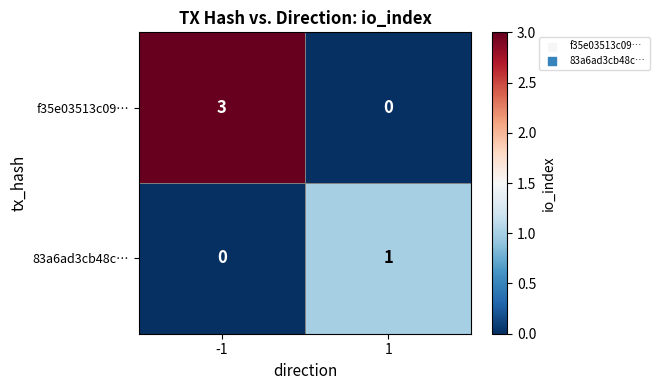

Is it true that 83a6ad3cb48c… equals 0 at -1?

True